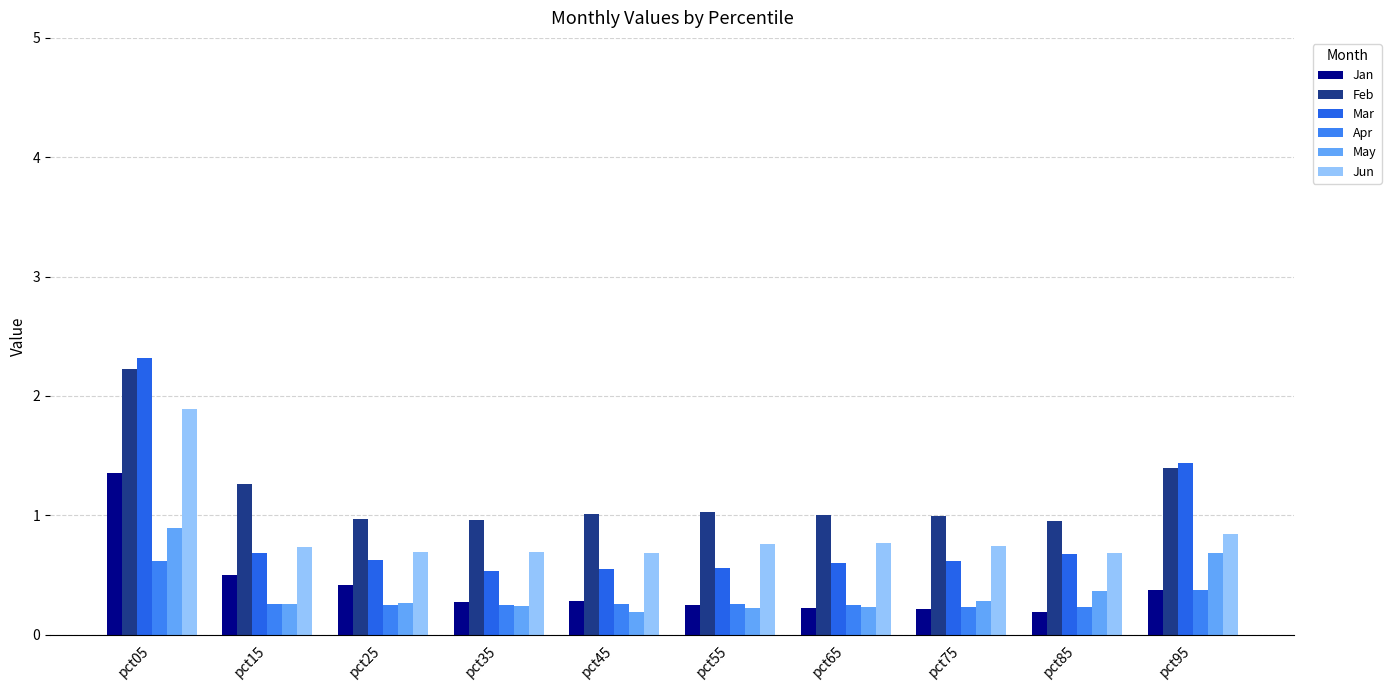

Count the number of data series in this chart.

6